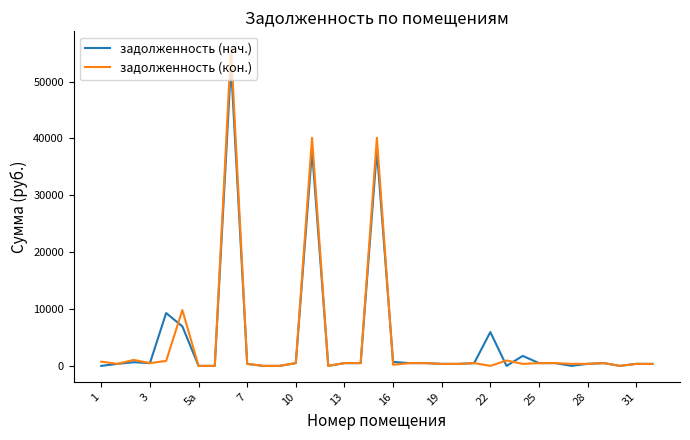

What is the highest value of the задолженность (кон.) series?

56029.9